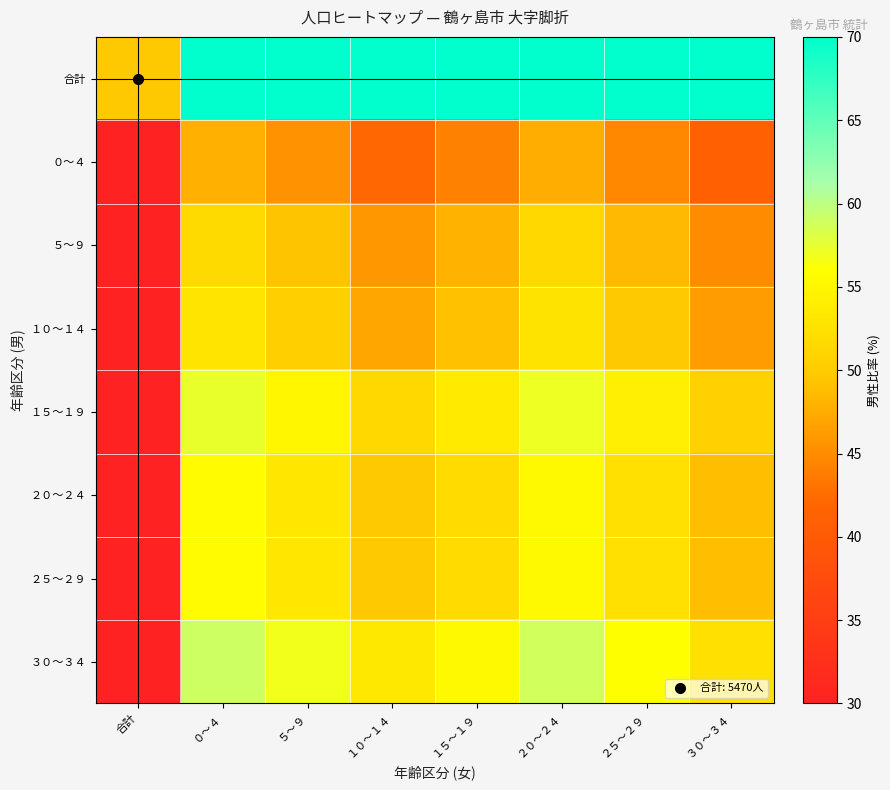

Which label corresponds to the largest value in the chart?

０～４